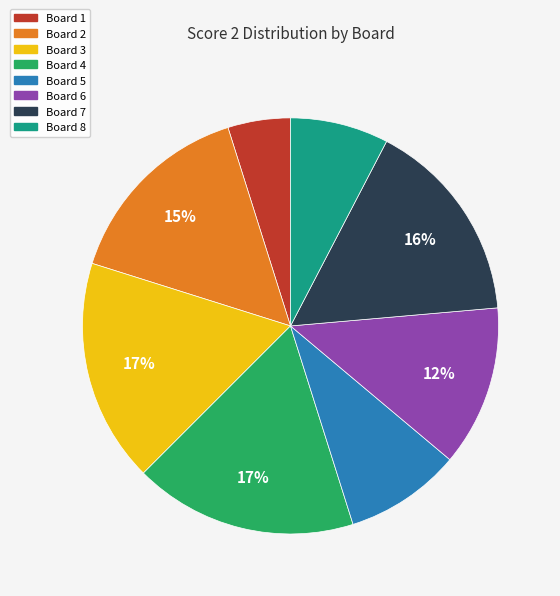

To the nearest percent, what is the combined percentage of Board 5 and Board 3?

26%